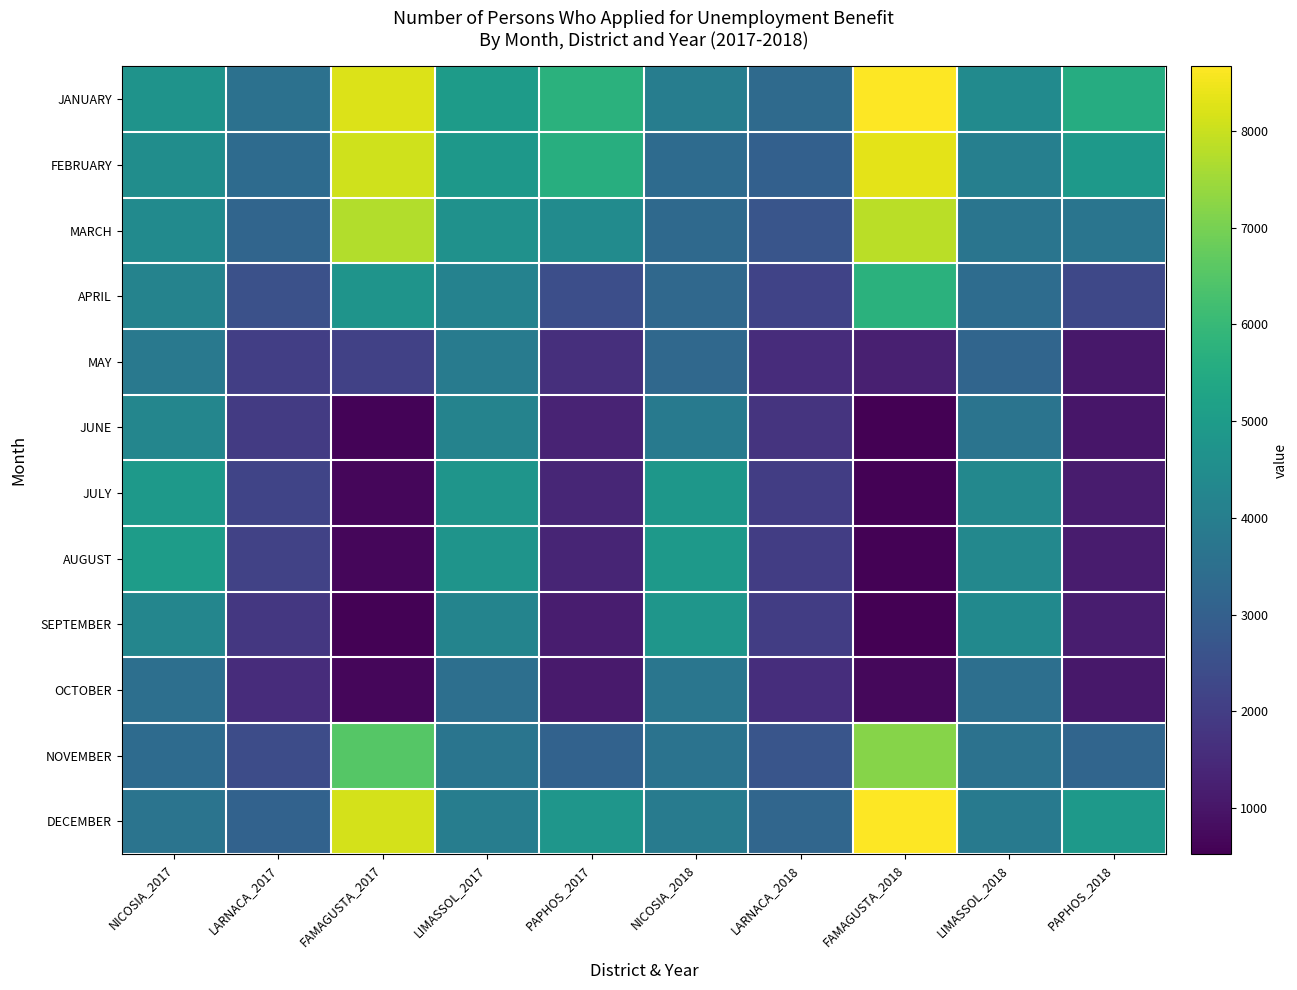

At how many categories does at least one series exceed 4297?

8